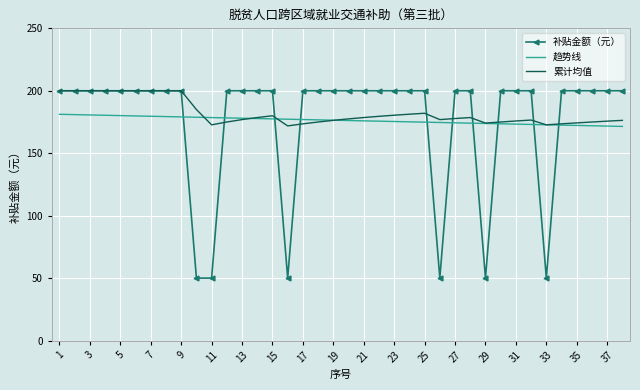

What is the smallest value displayed?

50.0